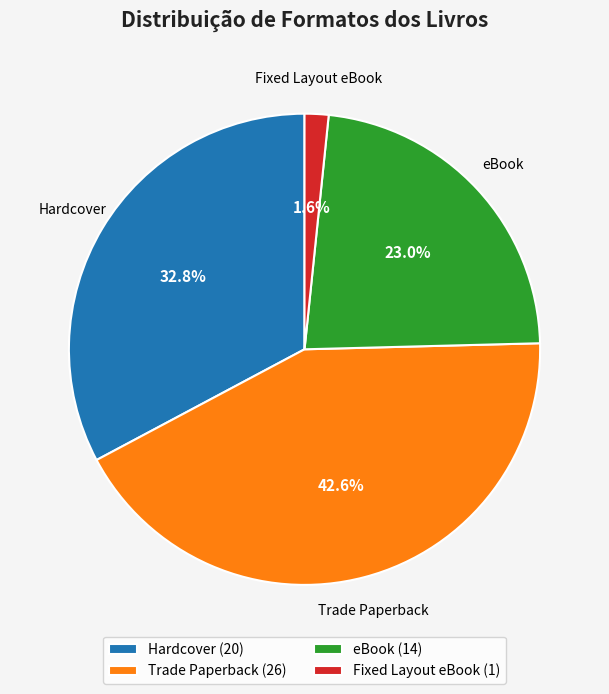

What is the ratio of the value at Hardcover (20) to the value at eBook (14)?

1.4